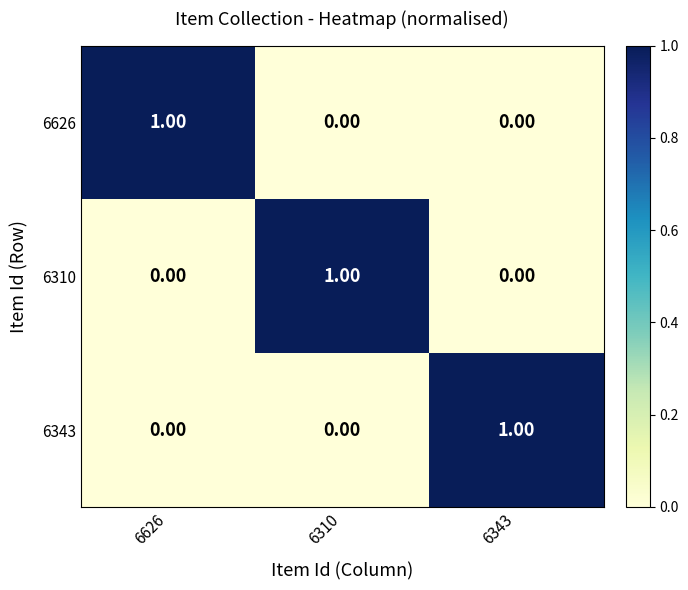

At how many categories does at least one series exceed 0?

3